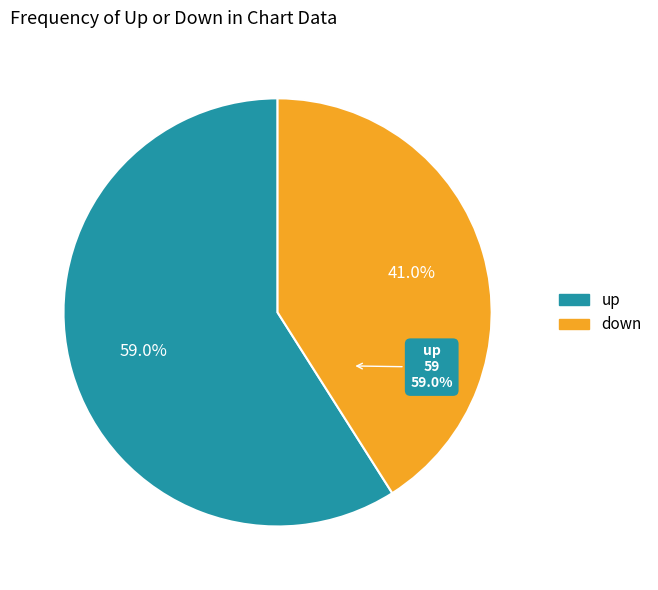

Is down the majority of the pie?

No